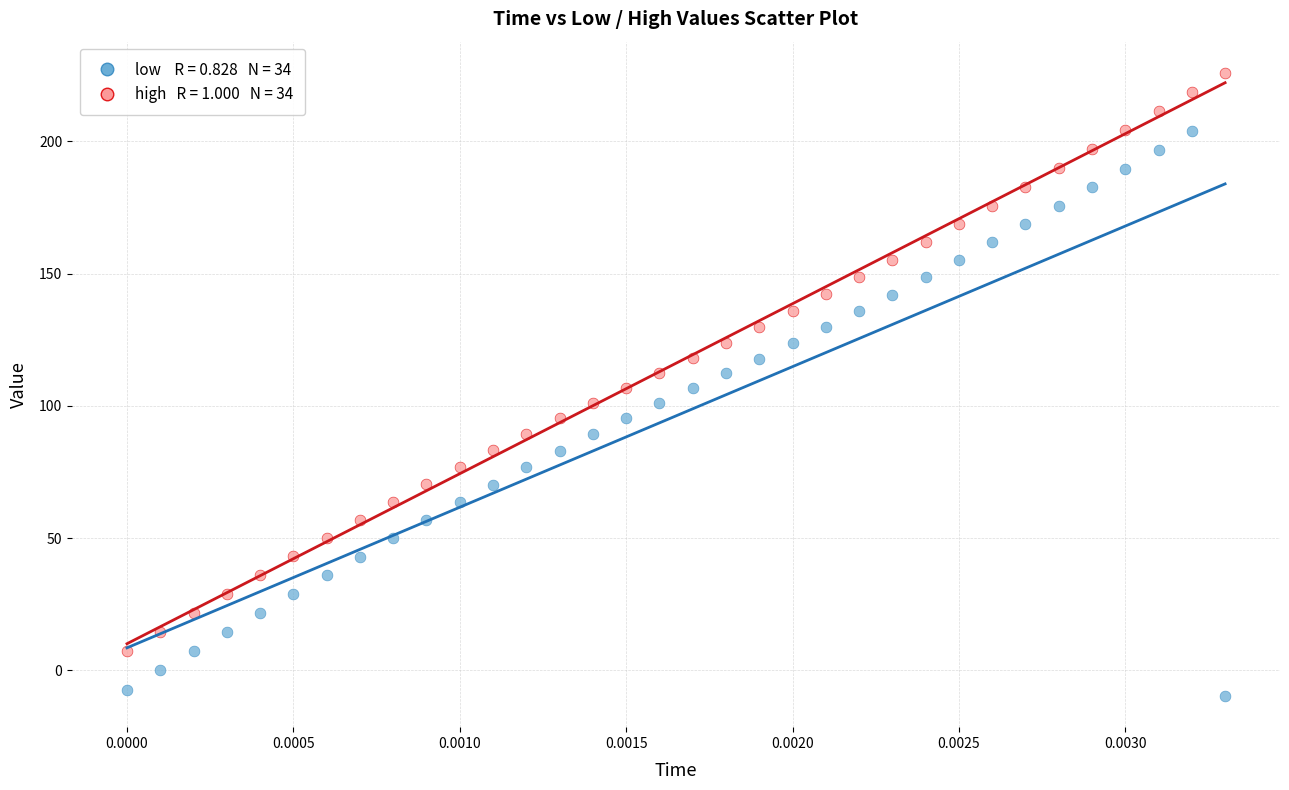

Across all data points, what is the range of Y values (max minus min)?

235.7